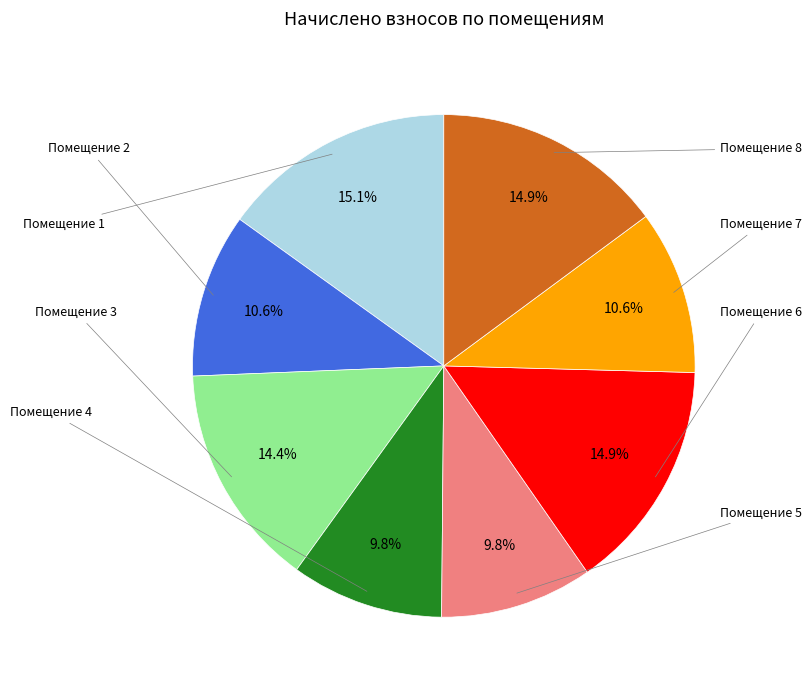

Is there a majority slice in this chart?

No